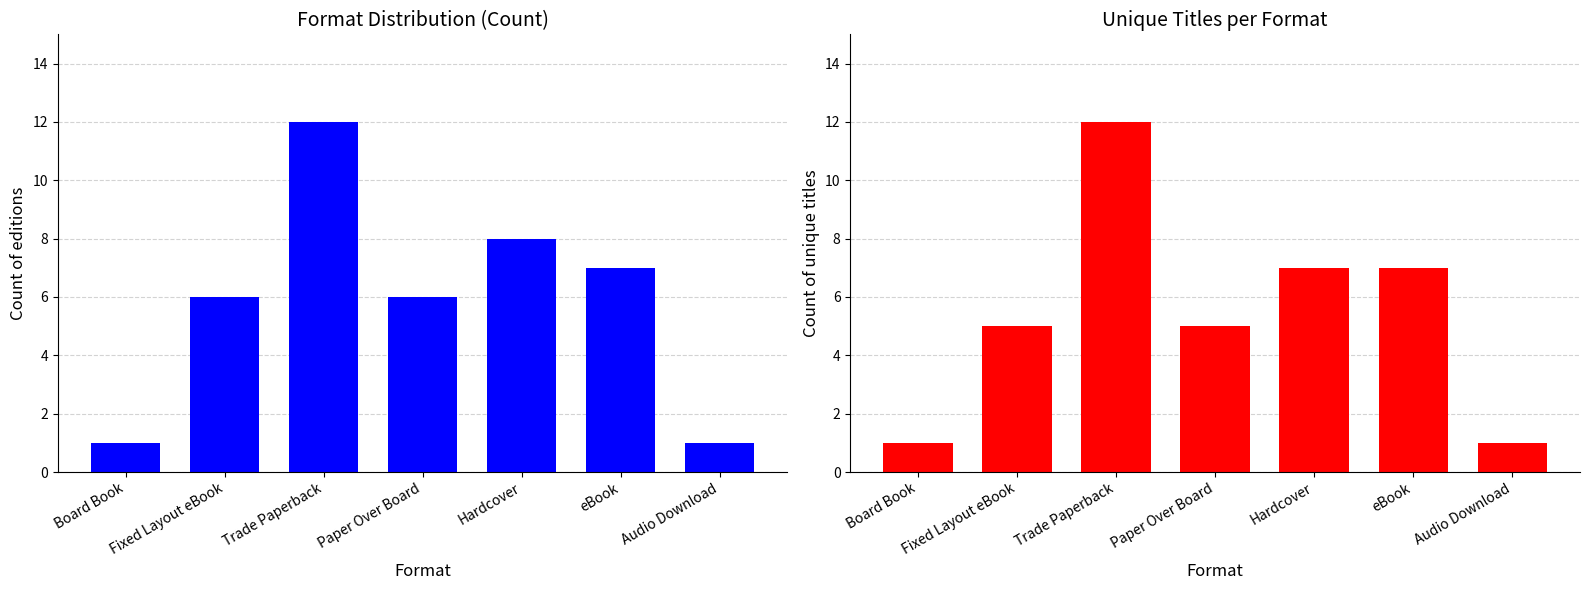

What is the difference between the maximum and minimum values in the Count of editions series?

11